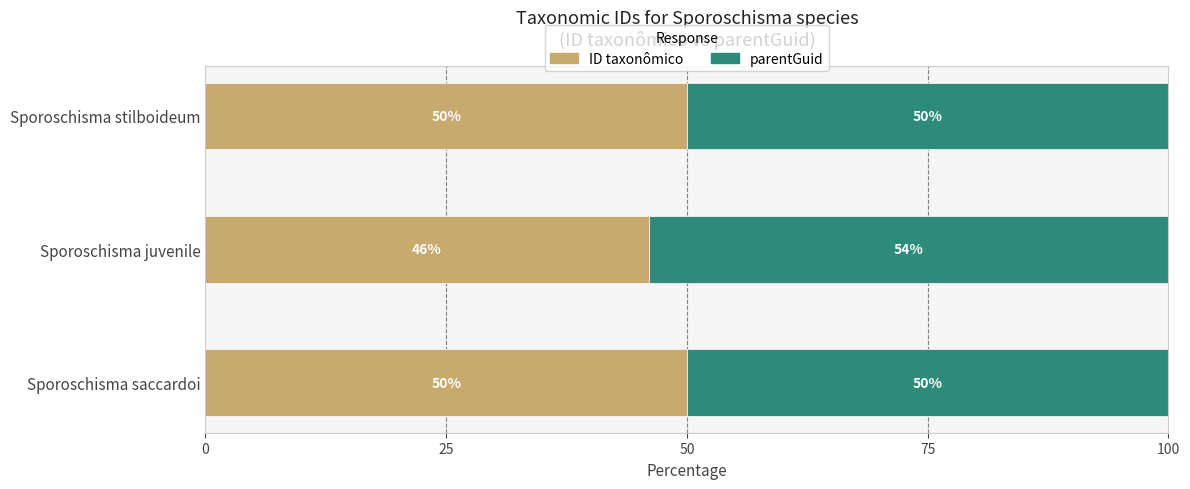

What is the total value across all series at Sporoschisma juvenile?

100.0